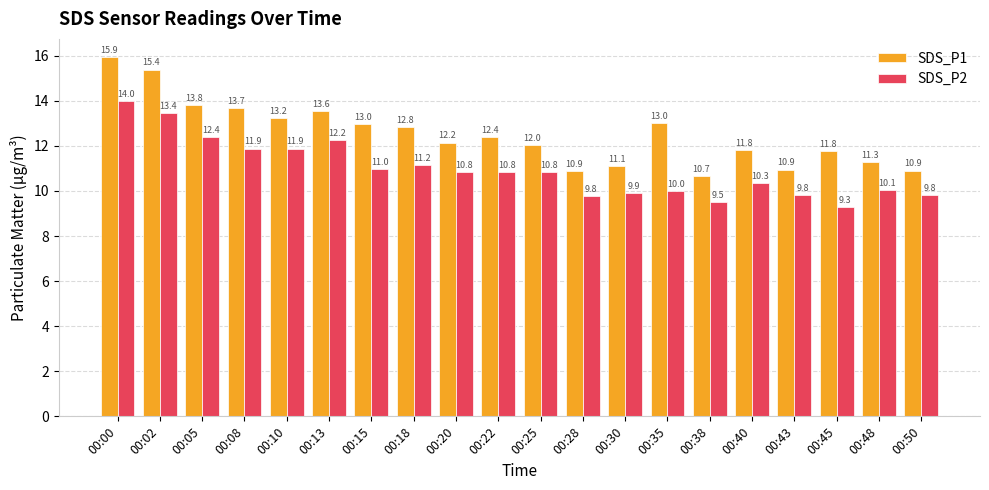

What is the total value across all series at 00:30?

21.0